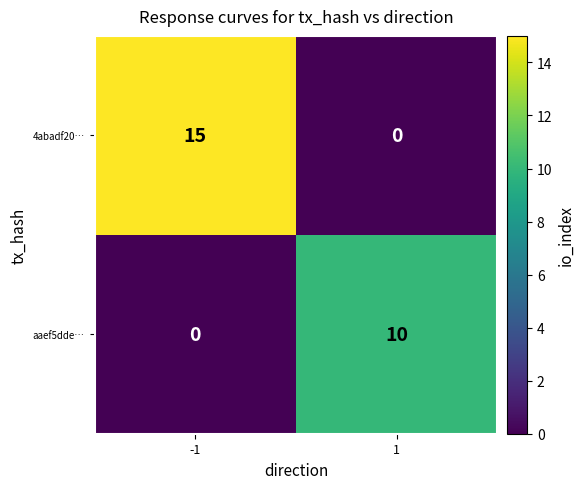

Reading left to right, extract all data points from this chart.

4abadf20…: 15	0
aaef5dde…: 0	10